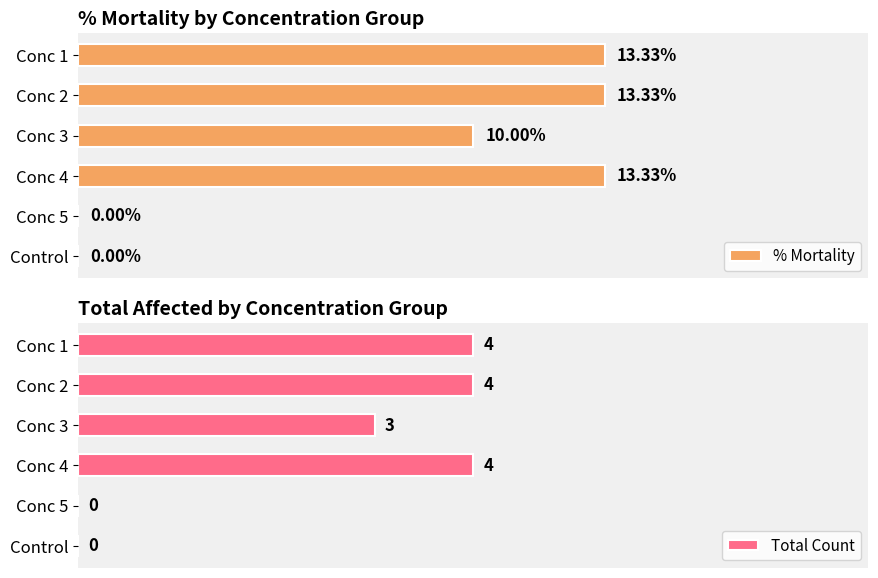

At which label is Total Count closest to 2?

Conc 3